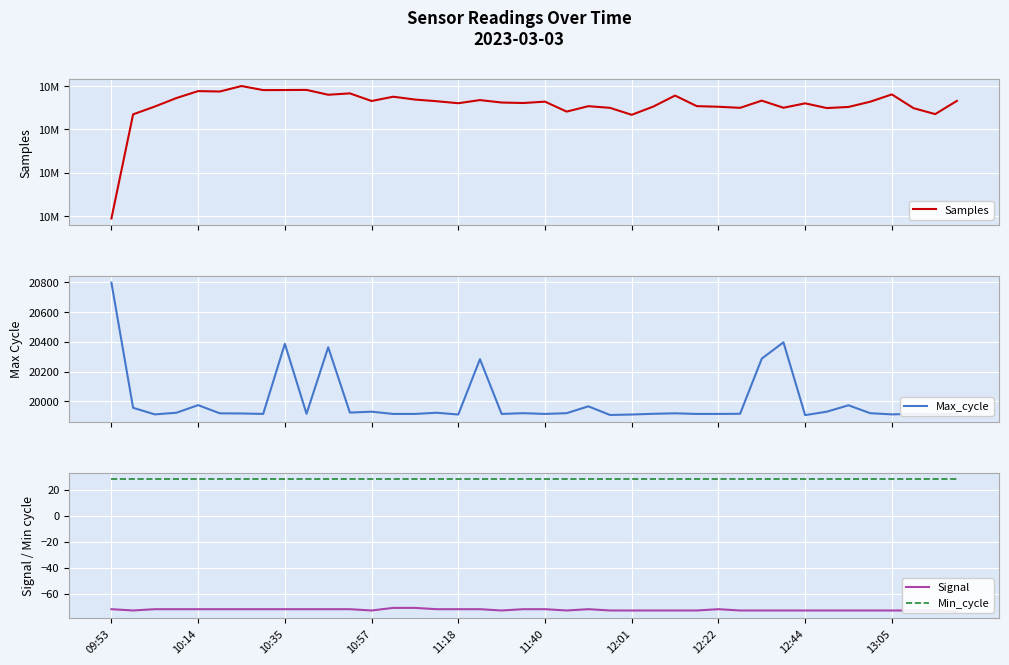

Where is Signal nearest to the value -72?

09:53